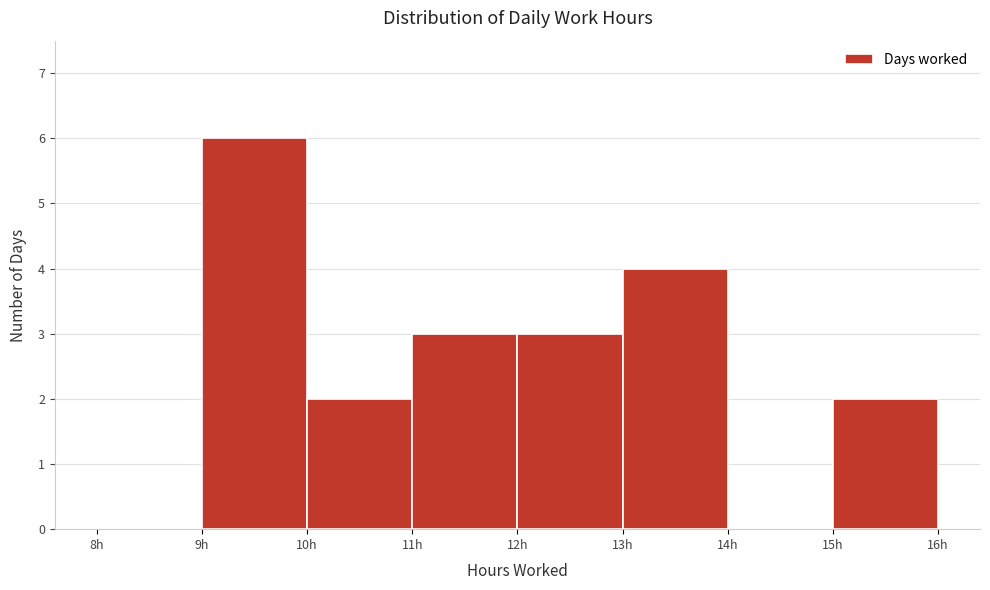

Reading left to right, transcribe this chart: for each bar, give the range it covers on the x-axis and its height. The values are not printed on the chart, so give them approximately, as read against the axis.

8 to 9: 0
9 to 10: 6
10 to 11: 2
11 to 12: 3
12 to 13: 3
13 to 14: 4
14 to 15: 0
15 to 16: 2